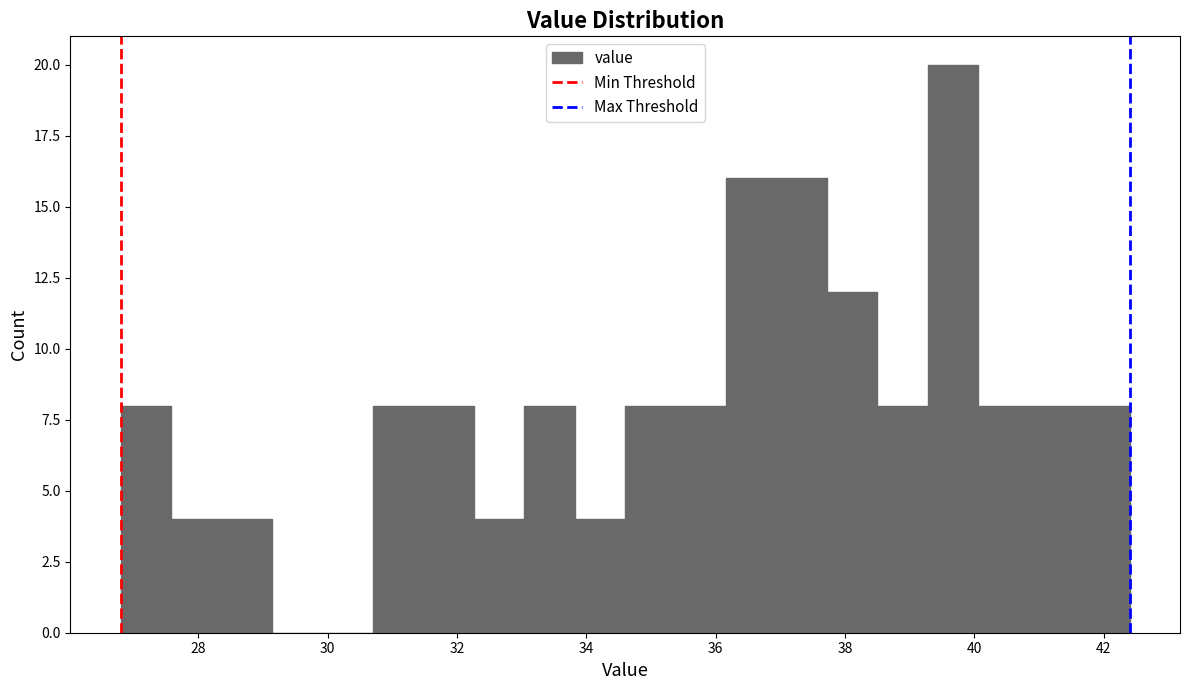

Around what value on the x-axis is the tallest bar? Give the approximate position of its centre, as read against the axis.

39.6